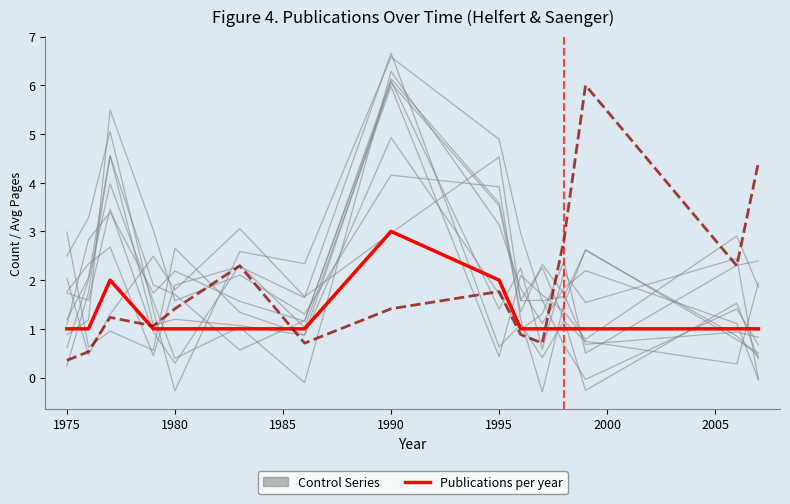

True or false: Publications per year has more than 1 interior local peaks.

True